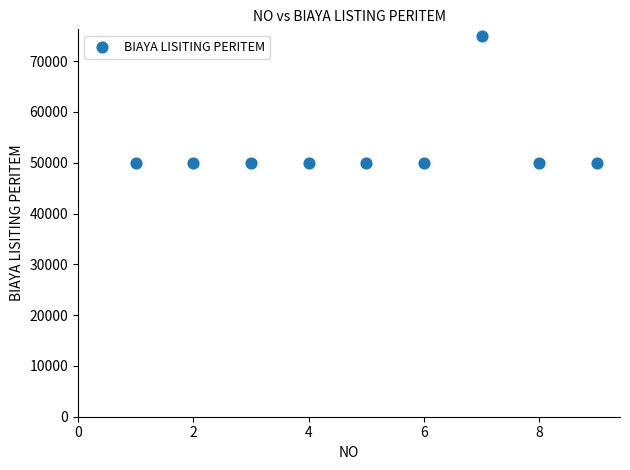

What is the range of Y values (max minus min)?

25000